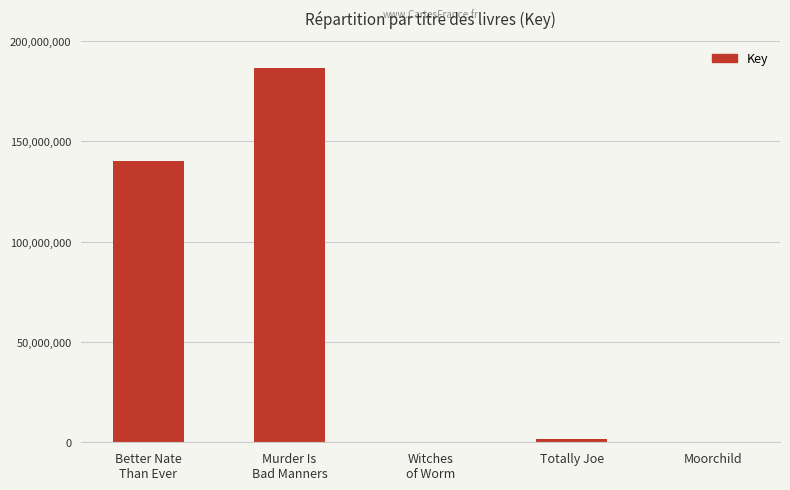

What is the maximum value shown in the chart?

186491381